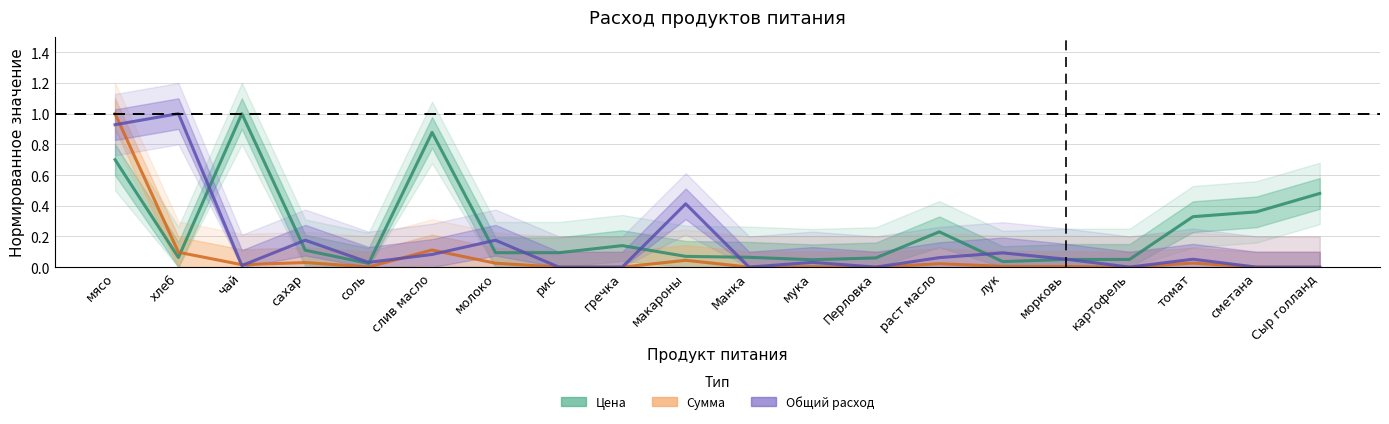

What is the difference between the highest and lowest values at томат?

0.3